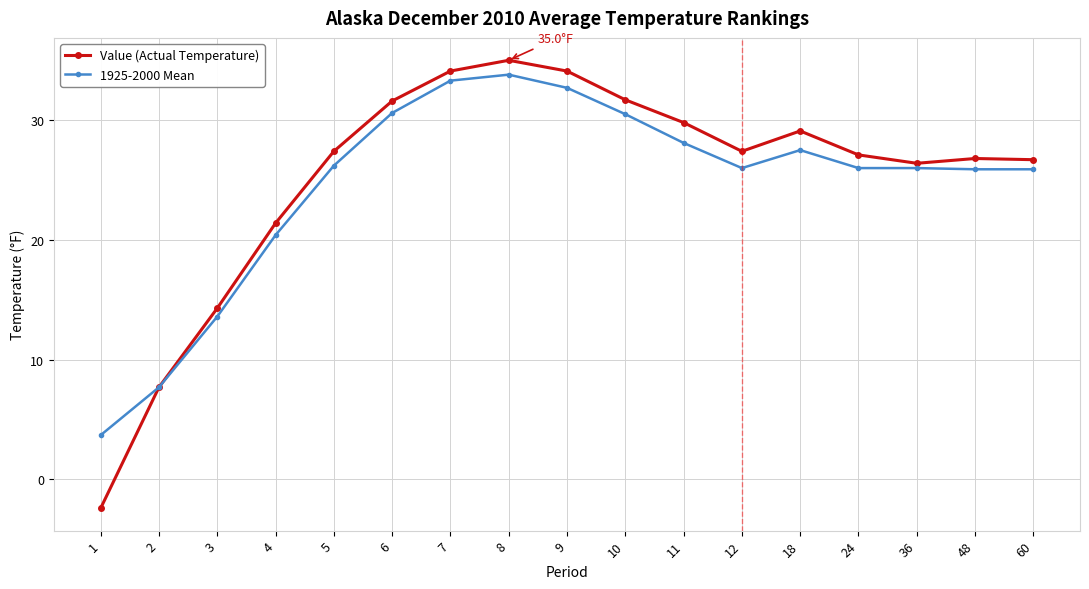

At which label is Value (Actual Temperature) closest to 16?

3